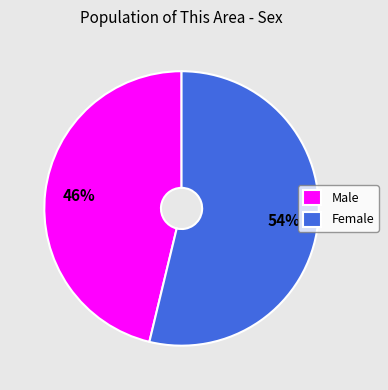

To the nearest percent, what is the difference between the largest and smallest slice percentages?

8%